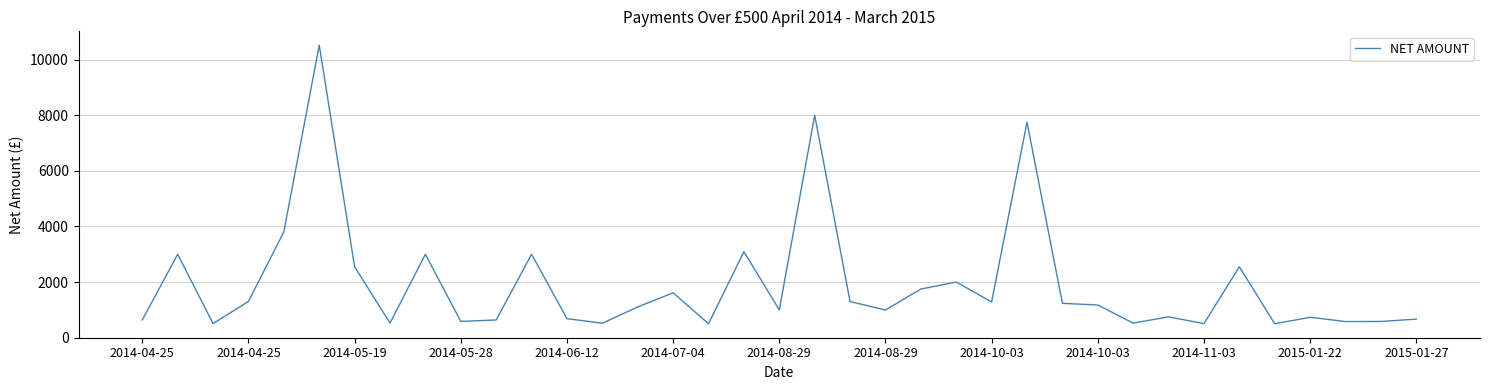

What is the smallest value displayed?

500.0